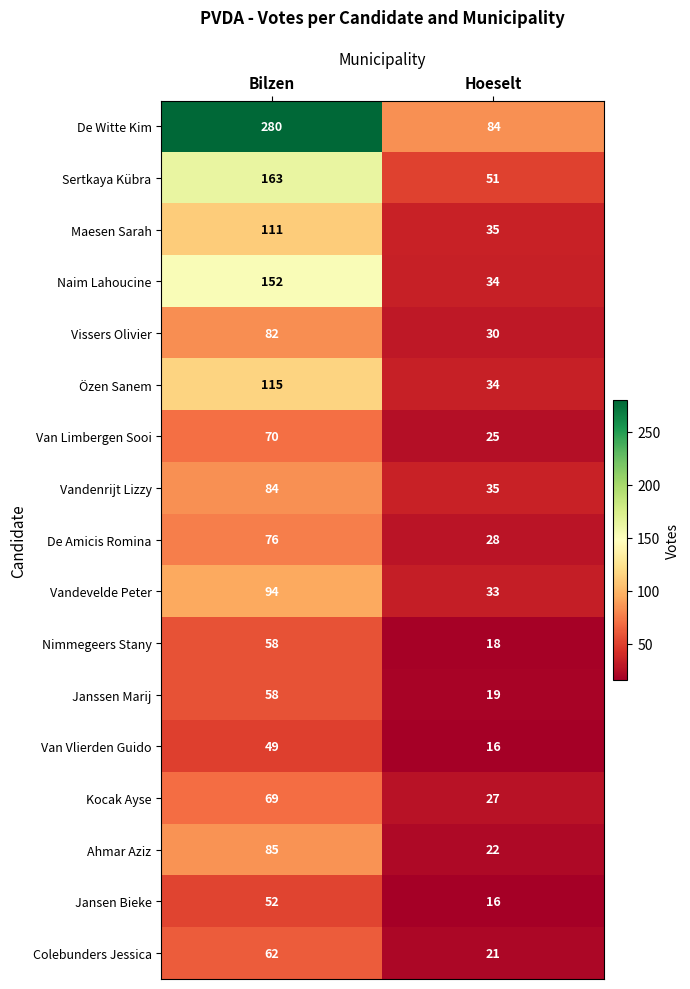

What is the difference between the maximum and minimum values in the Vandenrijt Lizzy series?

49